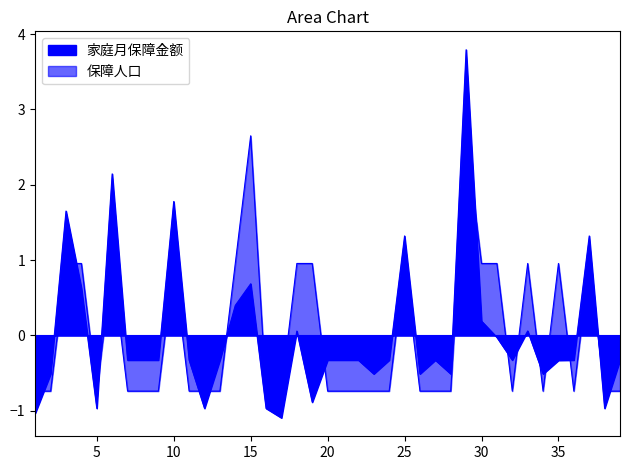

Reading left to right, transcribe all the data shown in this chart.

家庭月保障金额: -1.0	-0.5	1.7	0.6	-1.0	2.1	-0.3	-0.3	-0.3	1.8	-0.3	-1.0	-0.3	0.4	0.7	-1.0	-1.1	0.1	-0.9	-0.3	-0.3	-0.3	-0.5	-0.3	1.3	-0.5	-0.3	-0.5	3.8	0.2	-0.0	-0.3	0.1	-0.5	-0.3	-0.3	1.3	-1.0	-0.3
保障人口: -0.7	-0.7	1.0	1.0	-0.7	1.0	-0.7	-0.7	-0.7	1.0	-0.7	-0.7	-0.7	1.0	2.6	-0.7	-0.7	1.0	1.0	-0.7	-0.7	-0.7	-0.7	-0.7	1.0	-0.7	-0.7	-0.7	2.6	1.0	1.0	-0.7	1.0	-0.7	1.0	-0.7	1.0	-0.7	-0.7